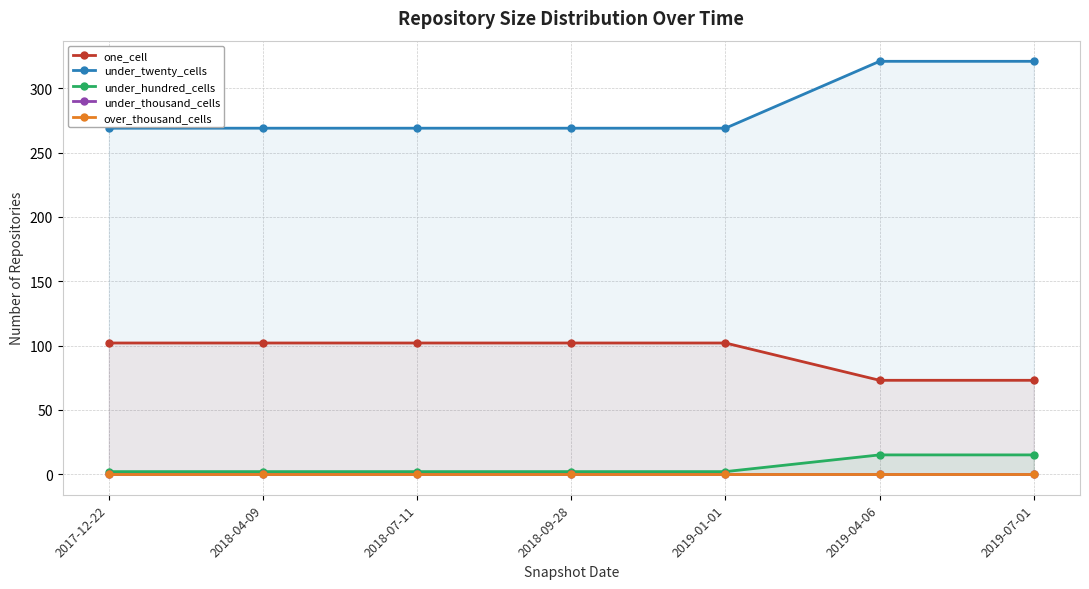

Between 2019-04-06 and 2019-07-01, which is larger?

2019-04-06